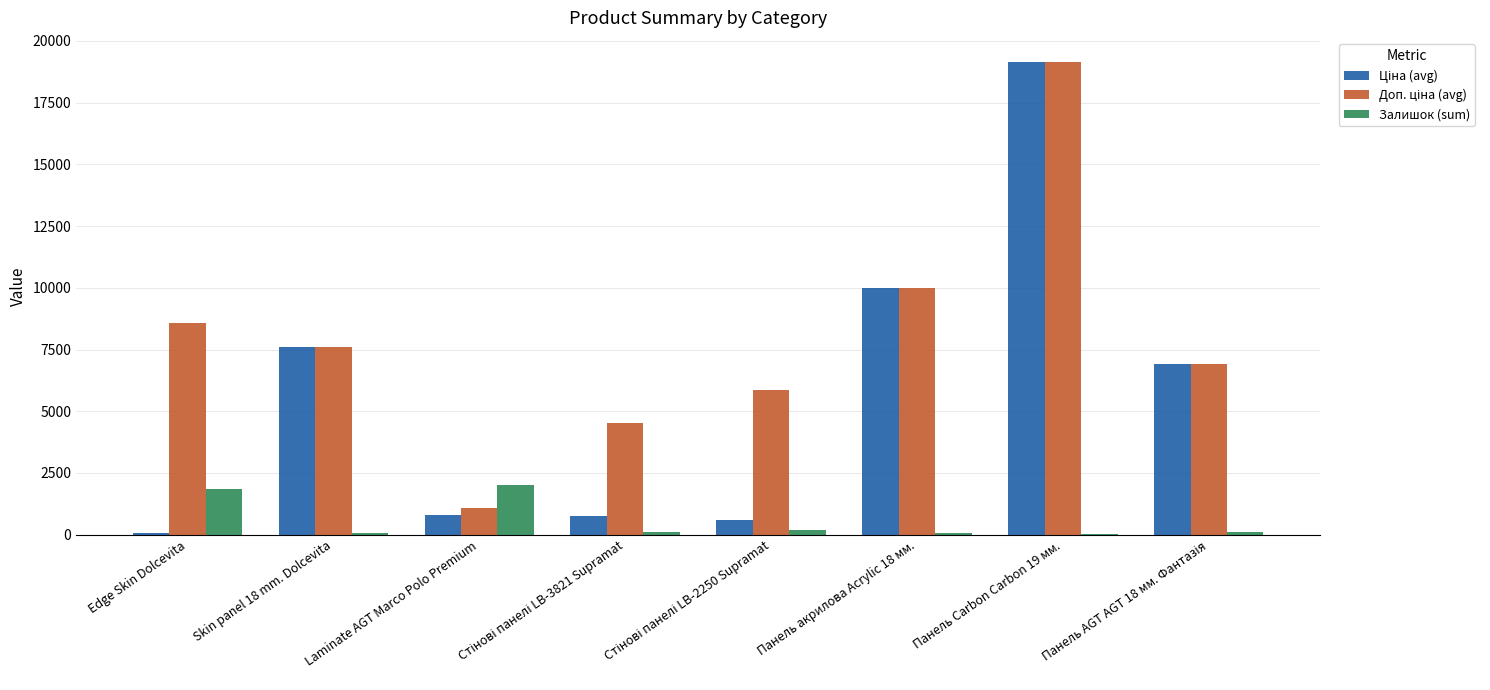

What is the greatest value displayed?

19164.2